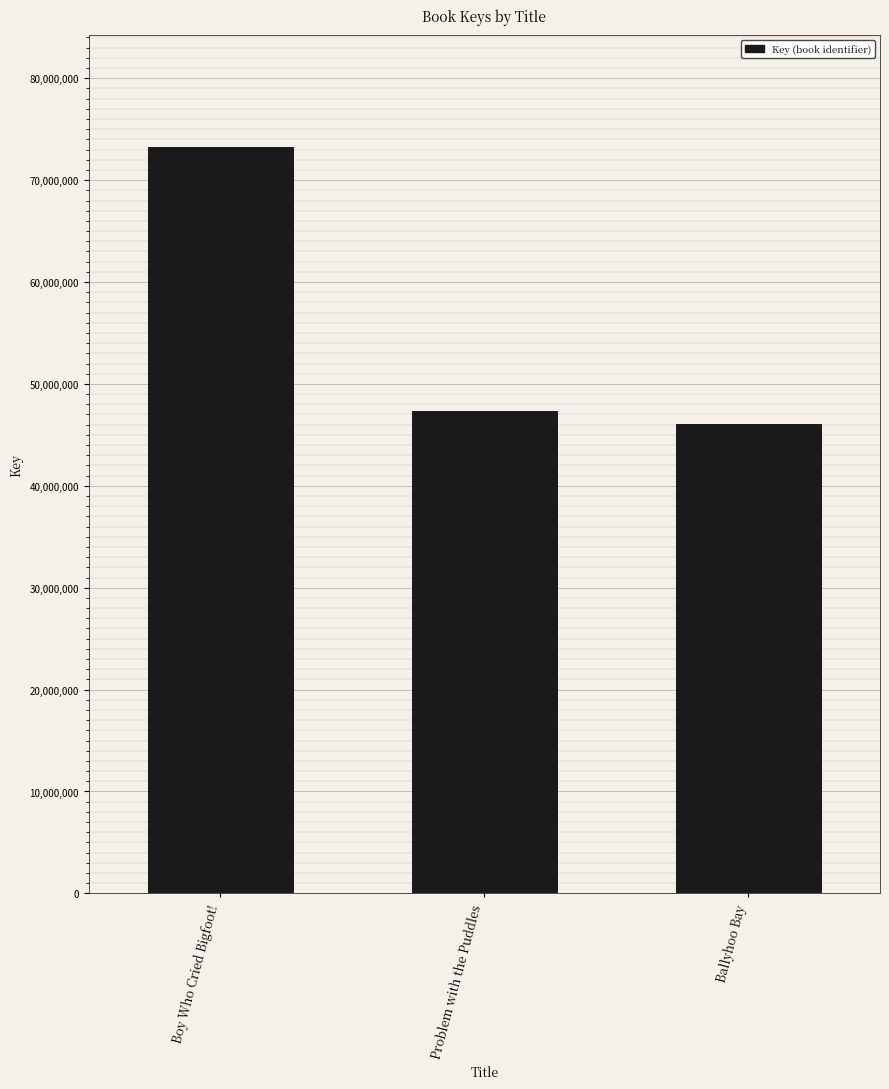

What is the average value?

55544861